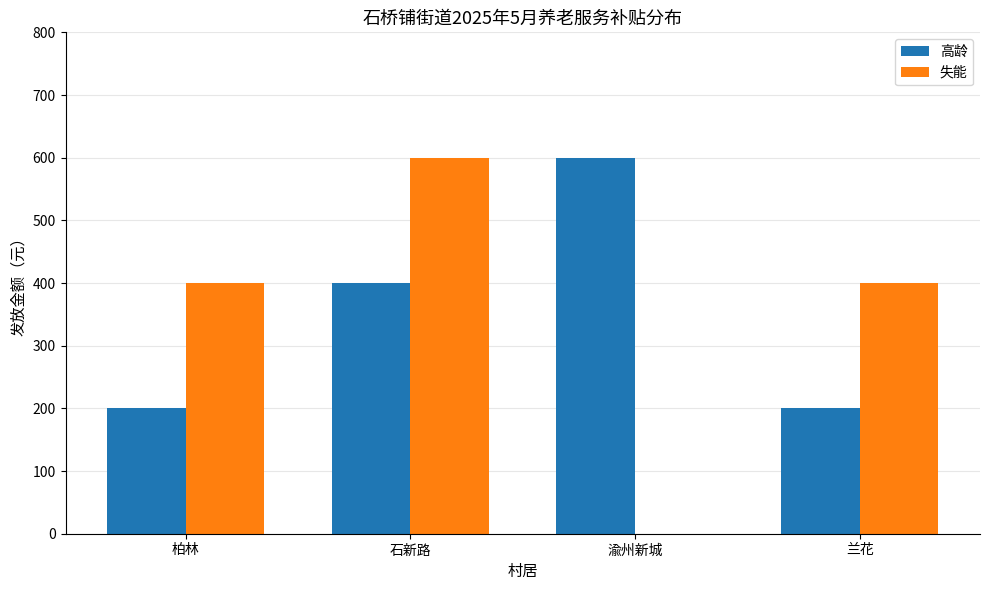

Between 石新路 and 渝州新城, which series saw the biggest shift?

失能